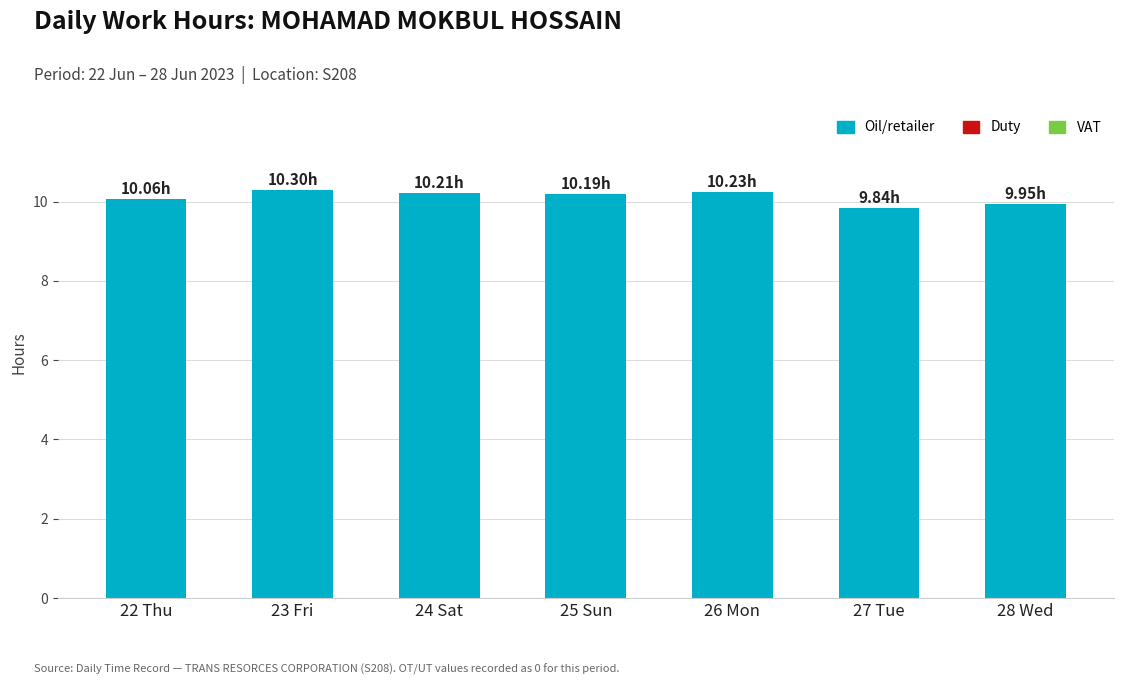

Does the chart contain any negative values?

No